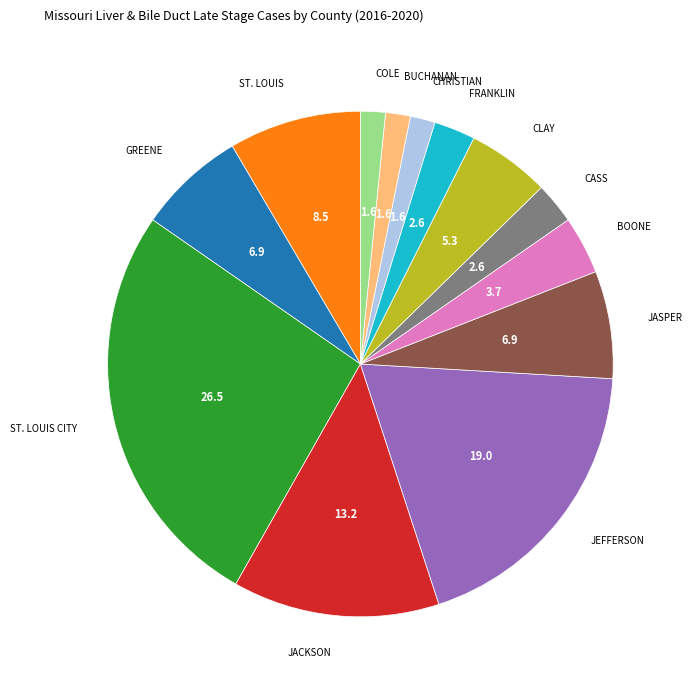

Is there any slice that represents more than half of the pie?

No